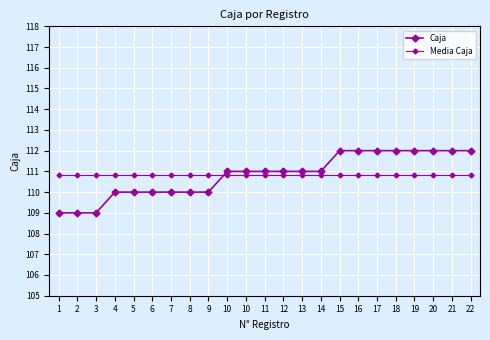

At which label is Media Caja closest to 110?

1